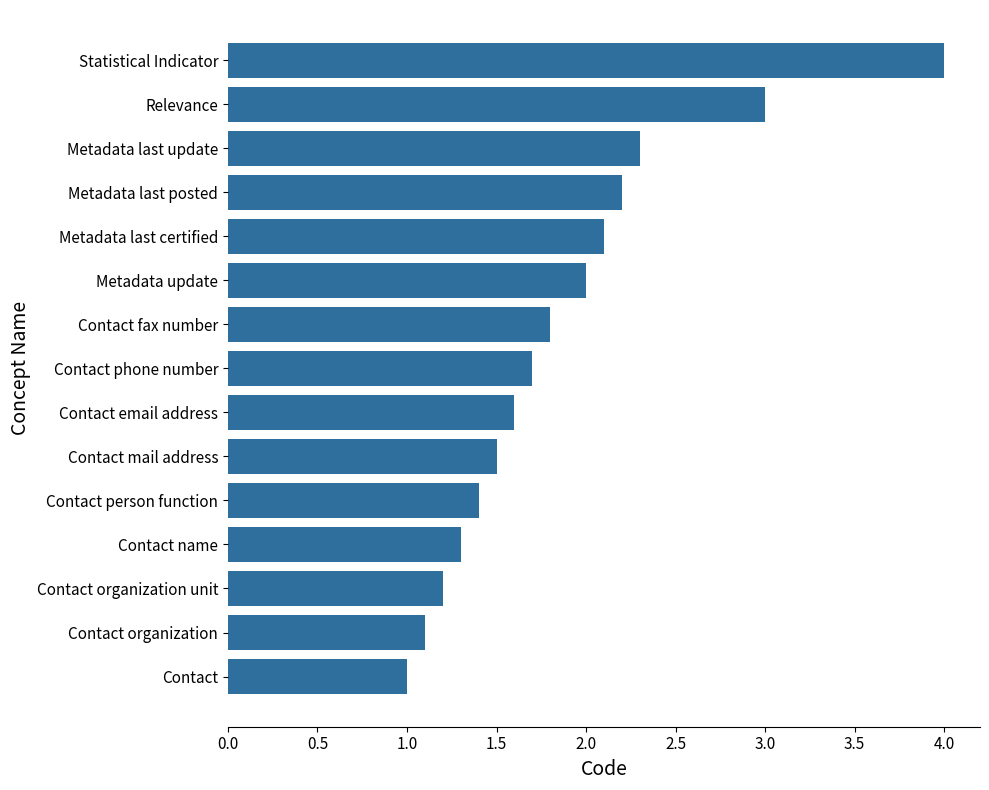

What is the average value?

1.9